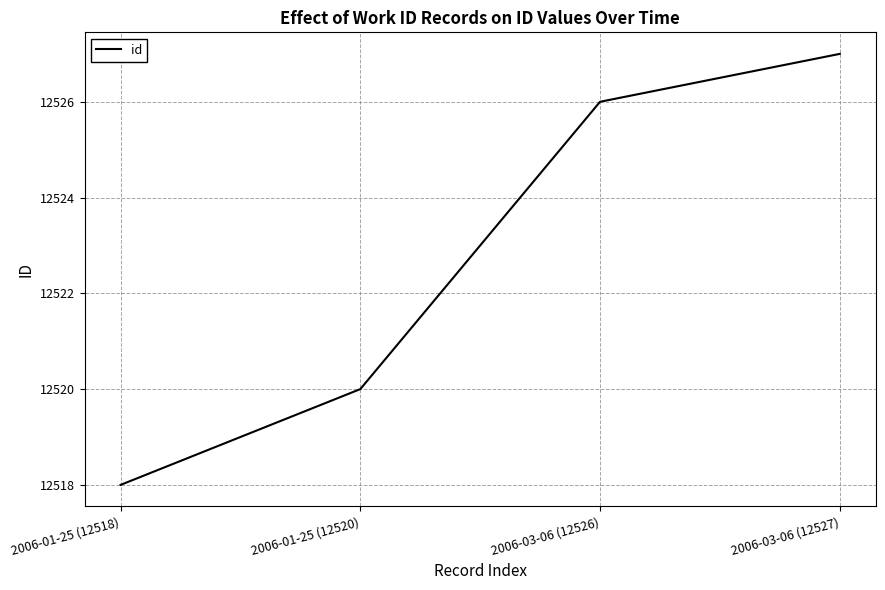

How many values are below 12526?

2